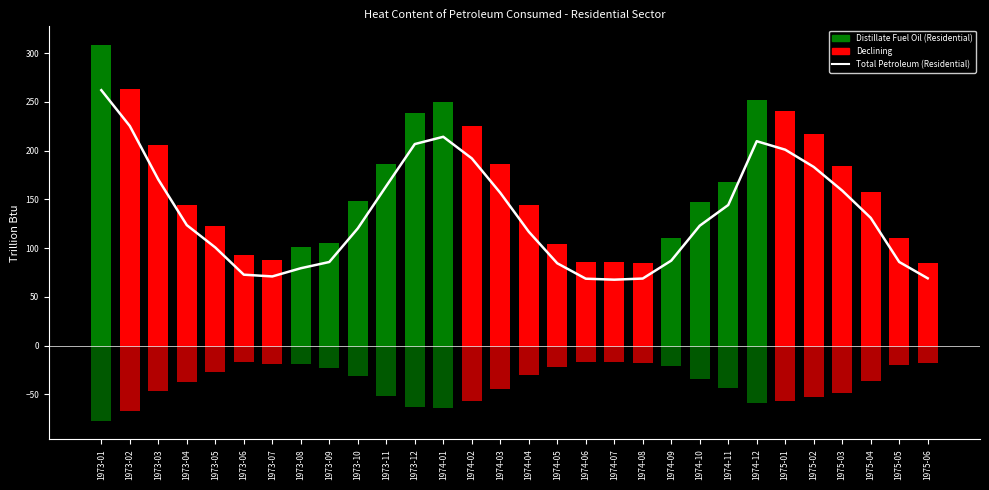

Which category has the highest value across all series?

1973-01